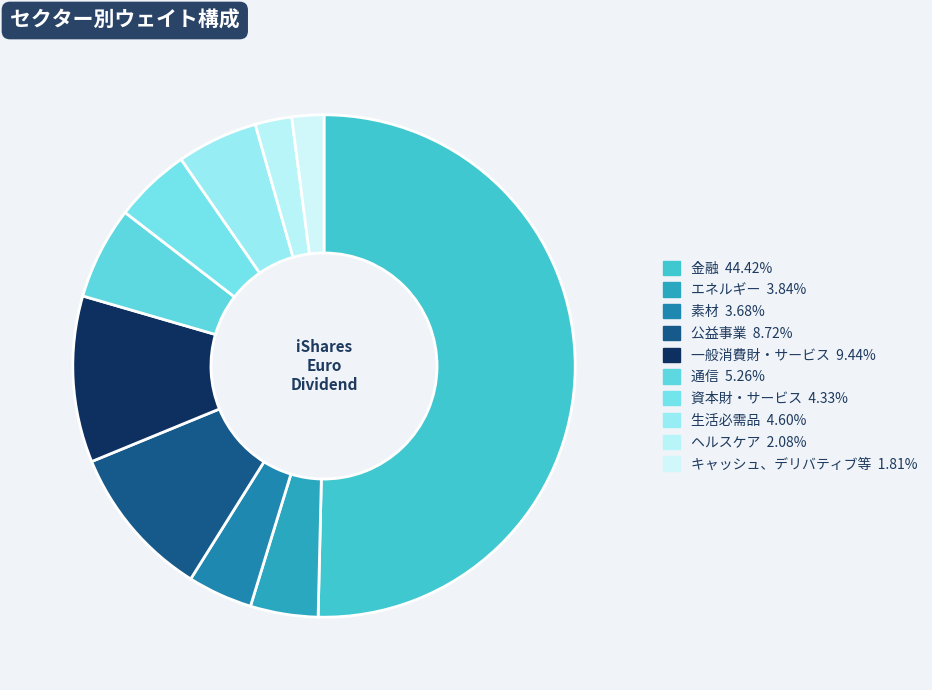

How many slices are in this pie chart?

10